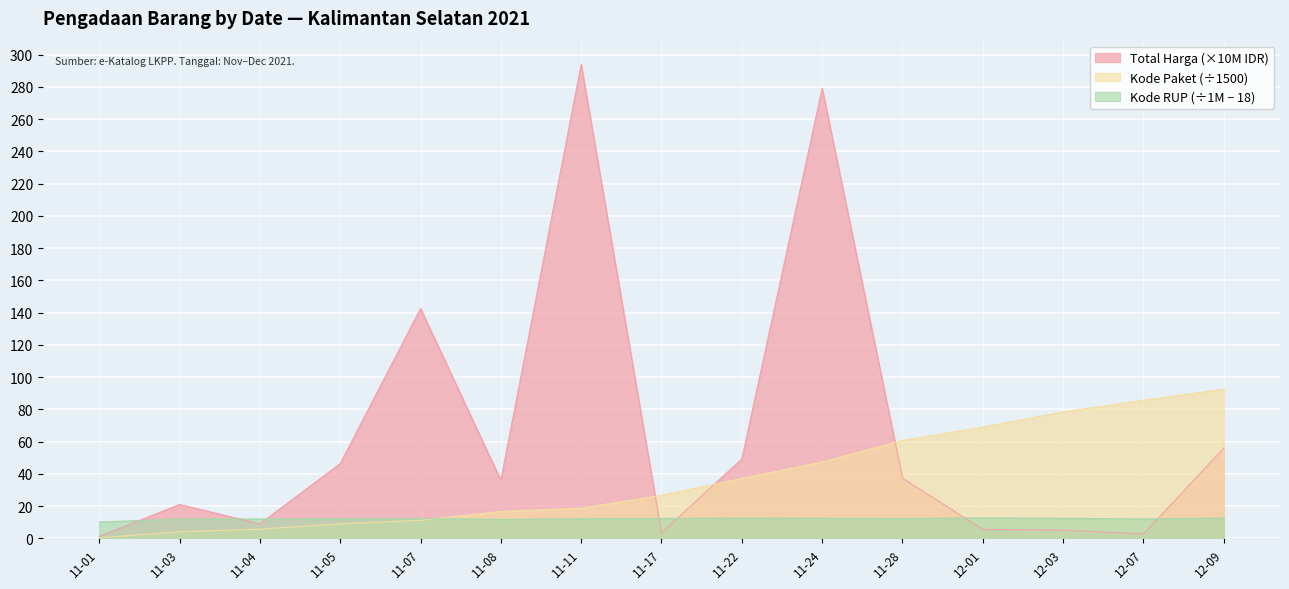

What is the highest value of the Kode RUP (÷1M − 18) series?

12.7